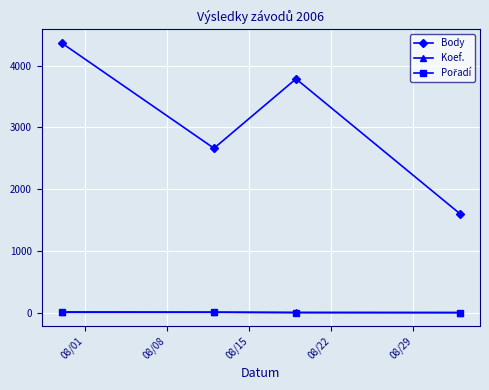

Which series has the largest range (max minus min)?

Body